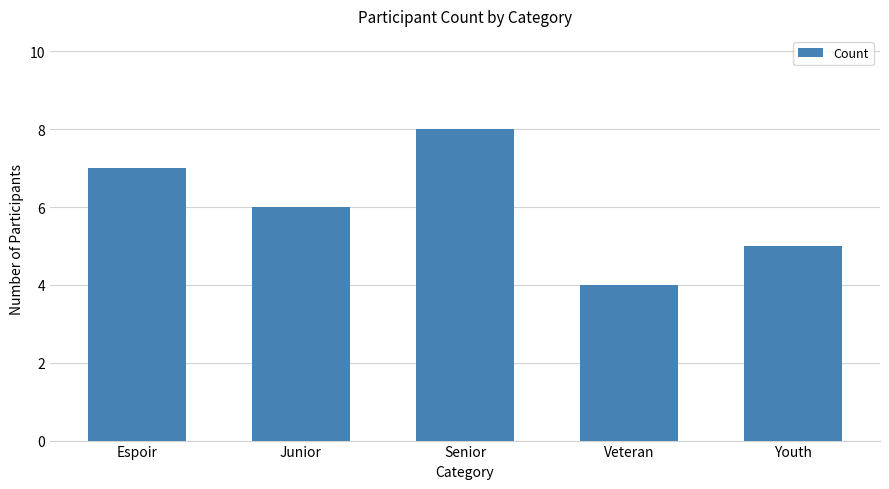

What is the average value?

6